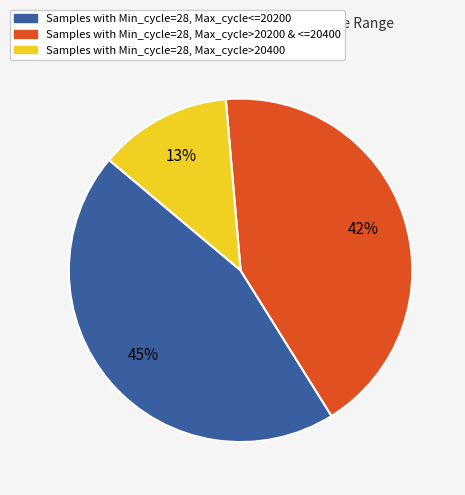

To the nearest percent, what is the average slice percentage?

33%